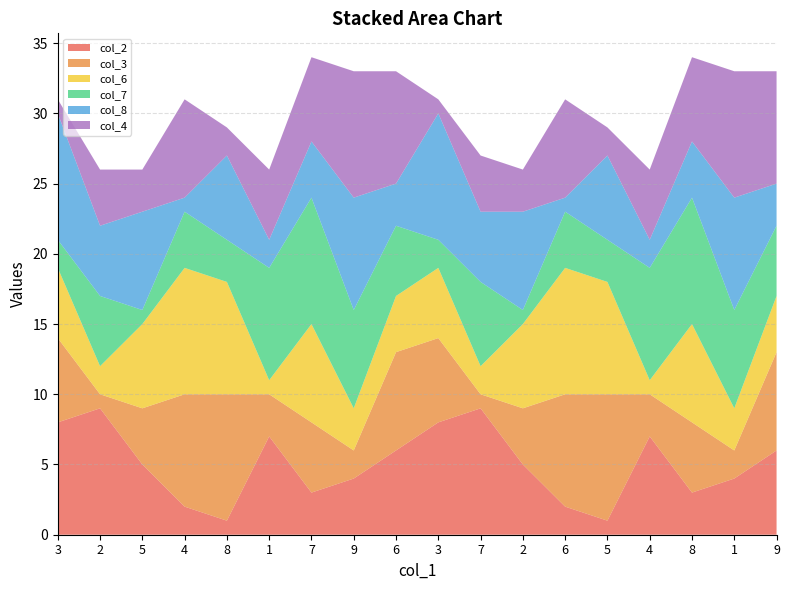

Reading left to right, what are all the values shown in this chart?

col_2: 8	9	5	2	1	7	3	4	6	8	9	5	2	1	7	3	4	6
col_3: 6	1	4	8	9	3	5	2	7	6	1	4	8	9	3	5	2	7
col_6: 5	2	6	9	8	1	7	3	4	5	2	6	9	8	1	7	3	4
col_7: 2	5	1	4	3	8	9	7	5	2	6	1	4	3	8	9	7	5
col_8: 9	5	7	1	6	2	4	8	3	9	5	7	1	6	2	4	8	3
col_4: 1	4	3	7	2	5	6	9	8	1	4	3	7	2	5	6	9	8